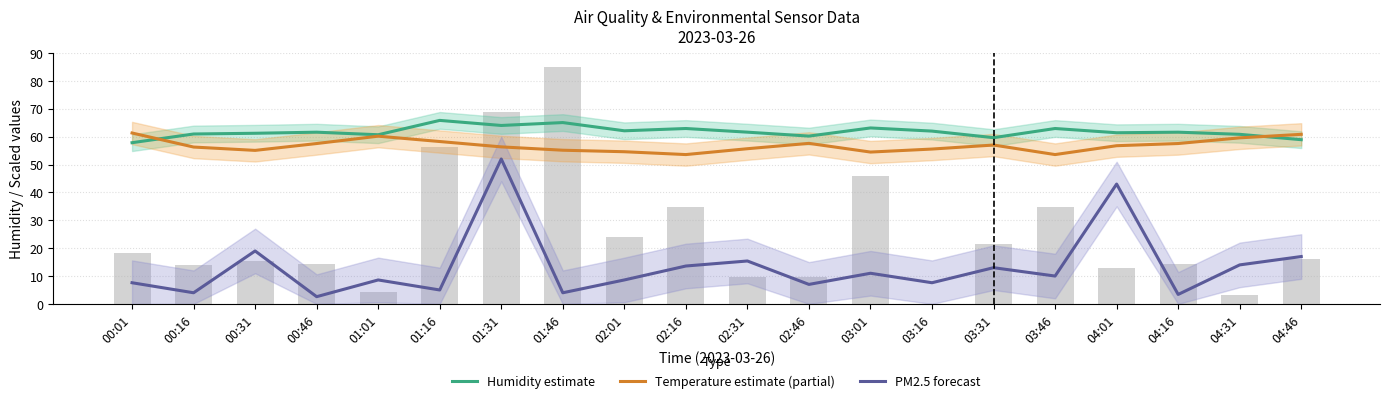

The value of Humidity estimate at 02:46 is 81.0. True or false?

False